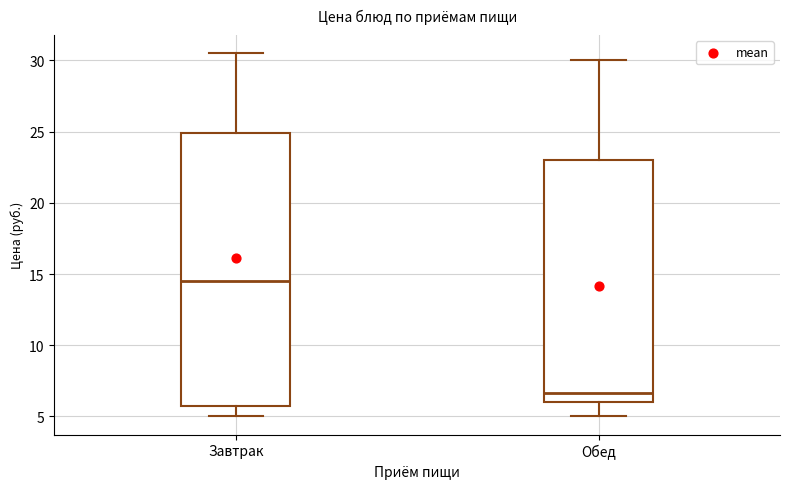

Which box is the tallest, from its lower edge to its upper edge?

Завтрак